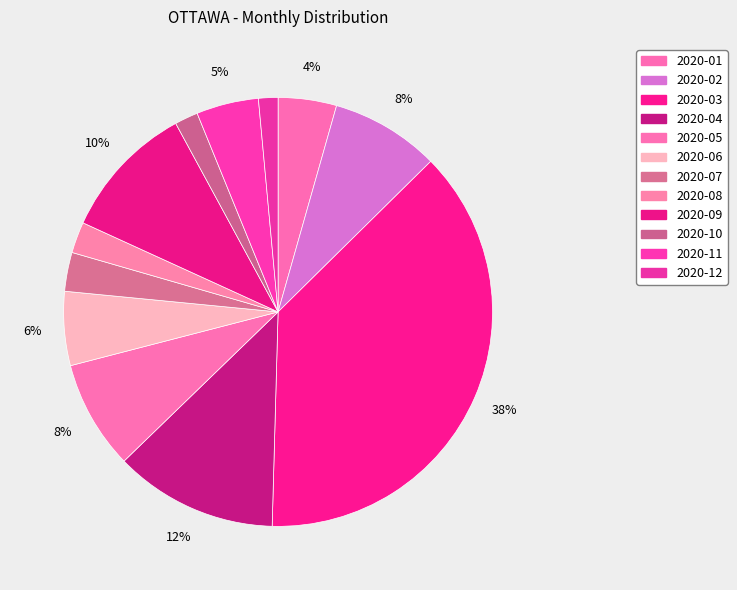

Combined, do 2020-04 and 2020-02 account for over 50%?

No